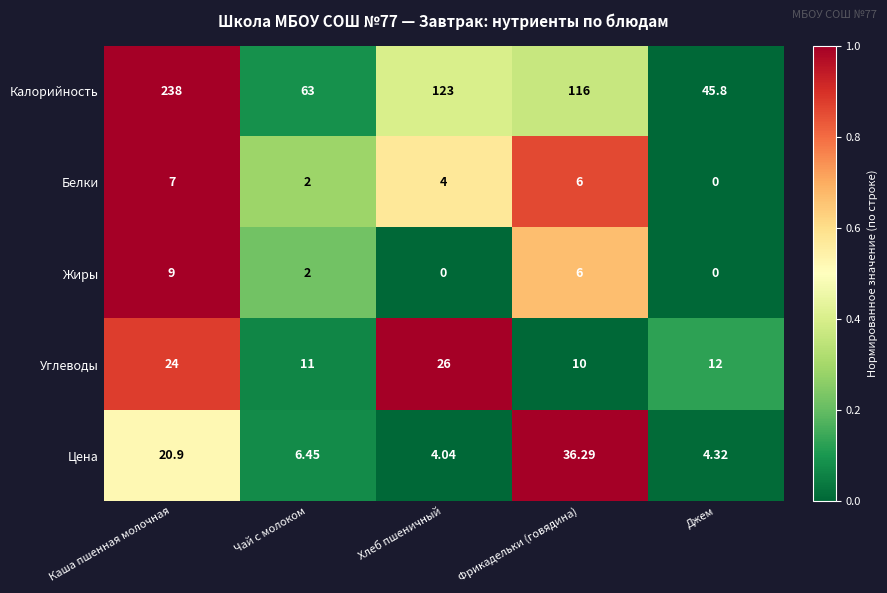

List the labels in order of Калорийность value, smallest first.

Джем, Чай с молоком, Фрикадельки (говядина), Хлеб пшеничный, Каша пшенная молочная